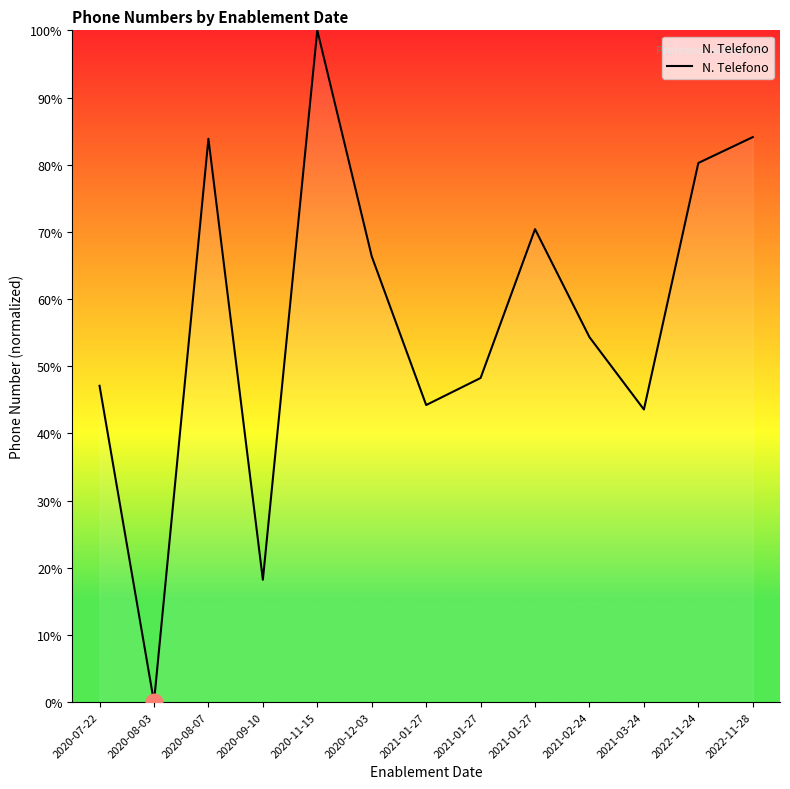

Reading left to right, what are all the values shown in this chart?

2020-07-22=47.1	2020-08-03=0.0	2020-08-07=83.9	2020-09-10=18.2	2020-11-15=100.0	2020-12-03=66.4	2021-01-27=44.2	2021-01-27=48.2	2021-01-27=70.4	2021-02-24=54.3	2021-03-24=43.6	2022-11-24=80.3	2022-11-28=84.1